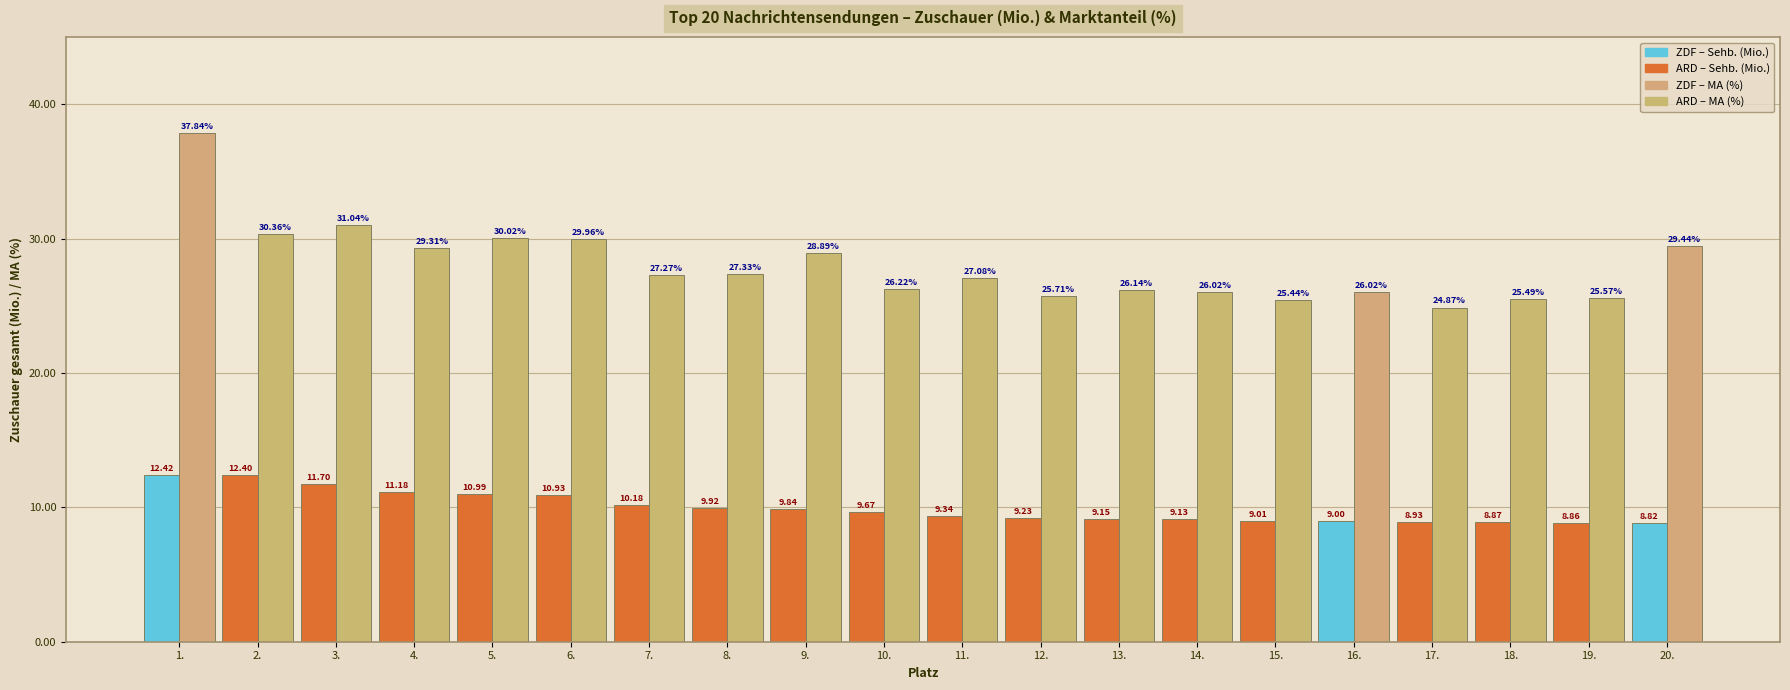

How many series are shown in this chart?

2